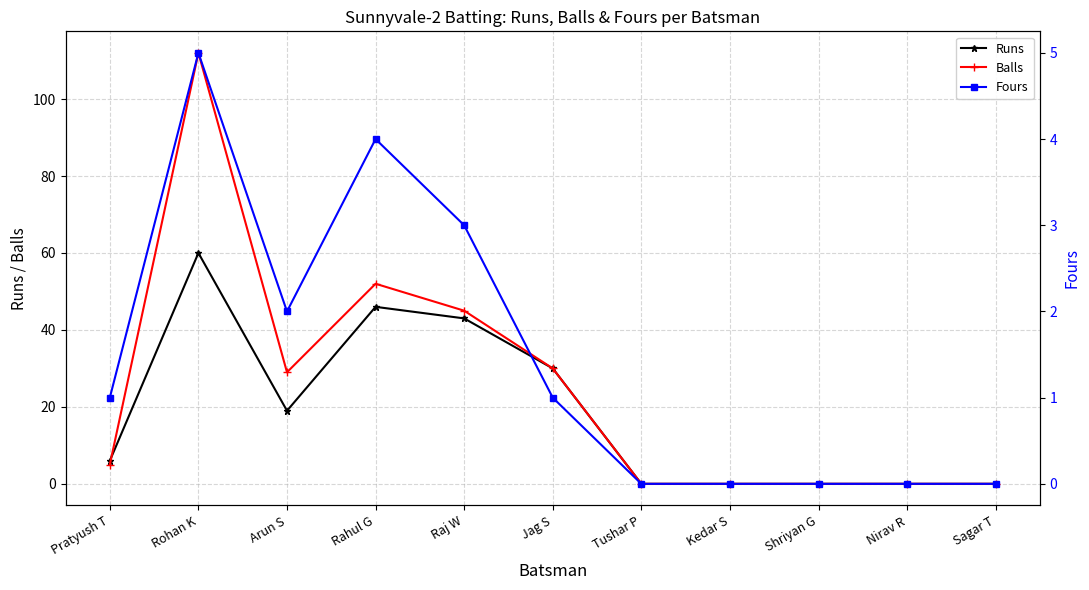

Rank the series at Raj W from highest to lowest value.

Balls, Runs, Fours